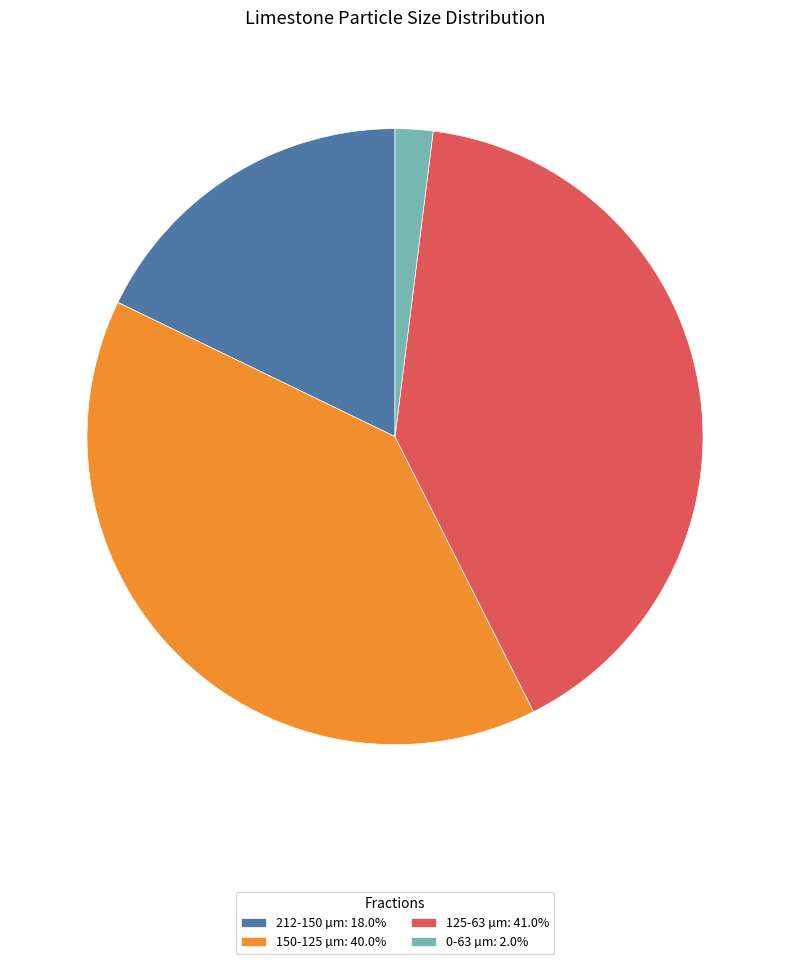

How many slices are in this pie chart?

4